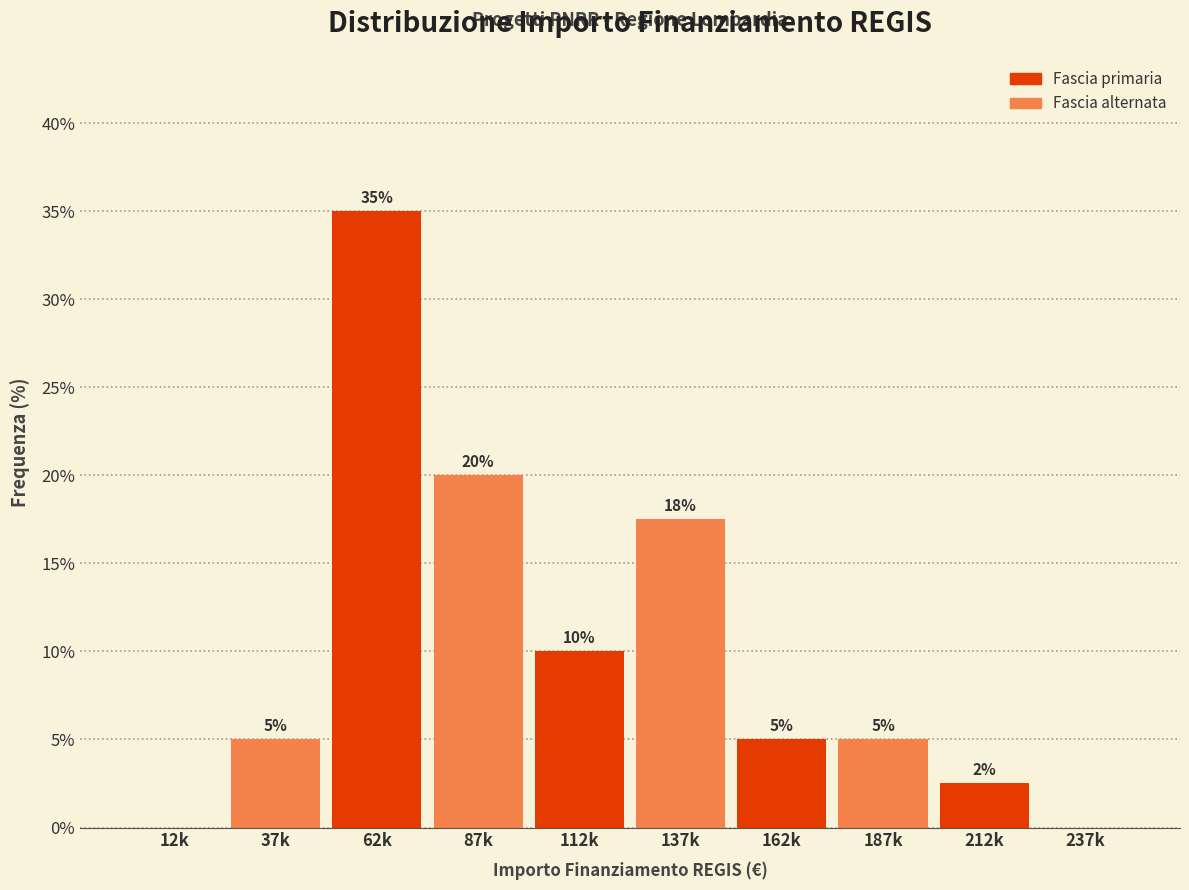

At which label is the value closest to 17?

137k